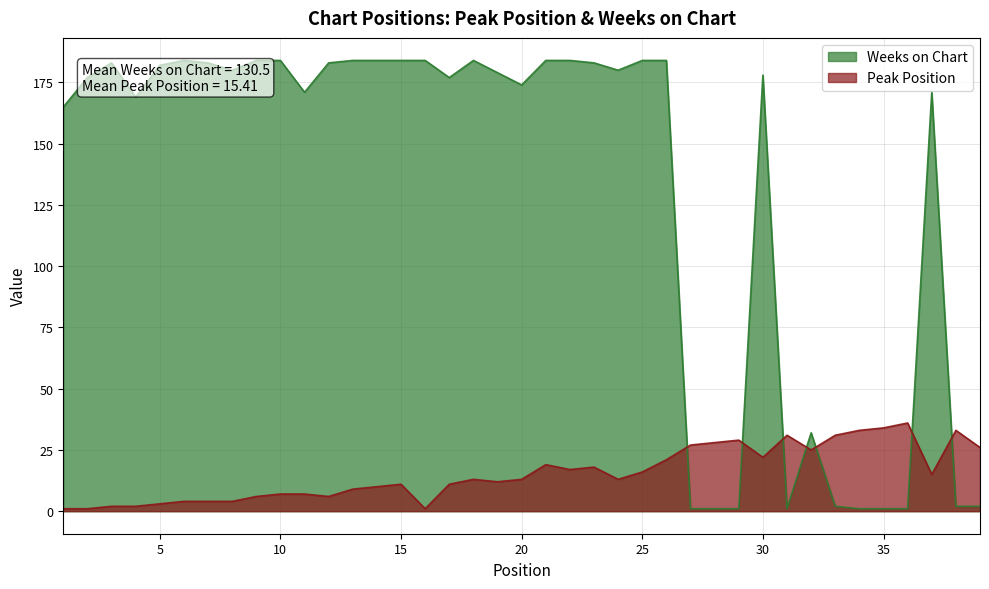

Between 34 and 6, which is larger?

34